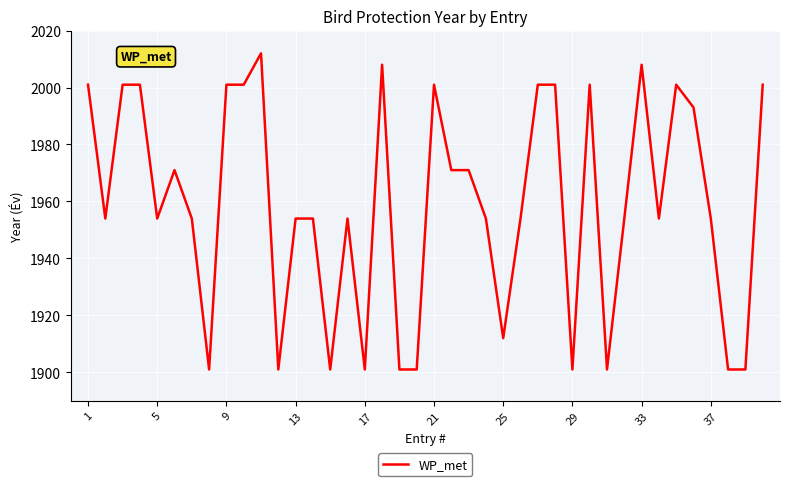

What is the minimum value shown in the chart?

1901